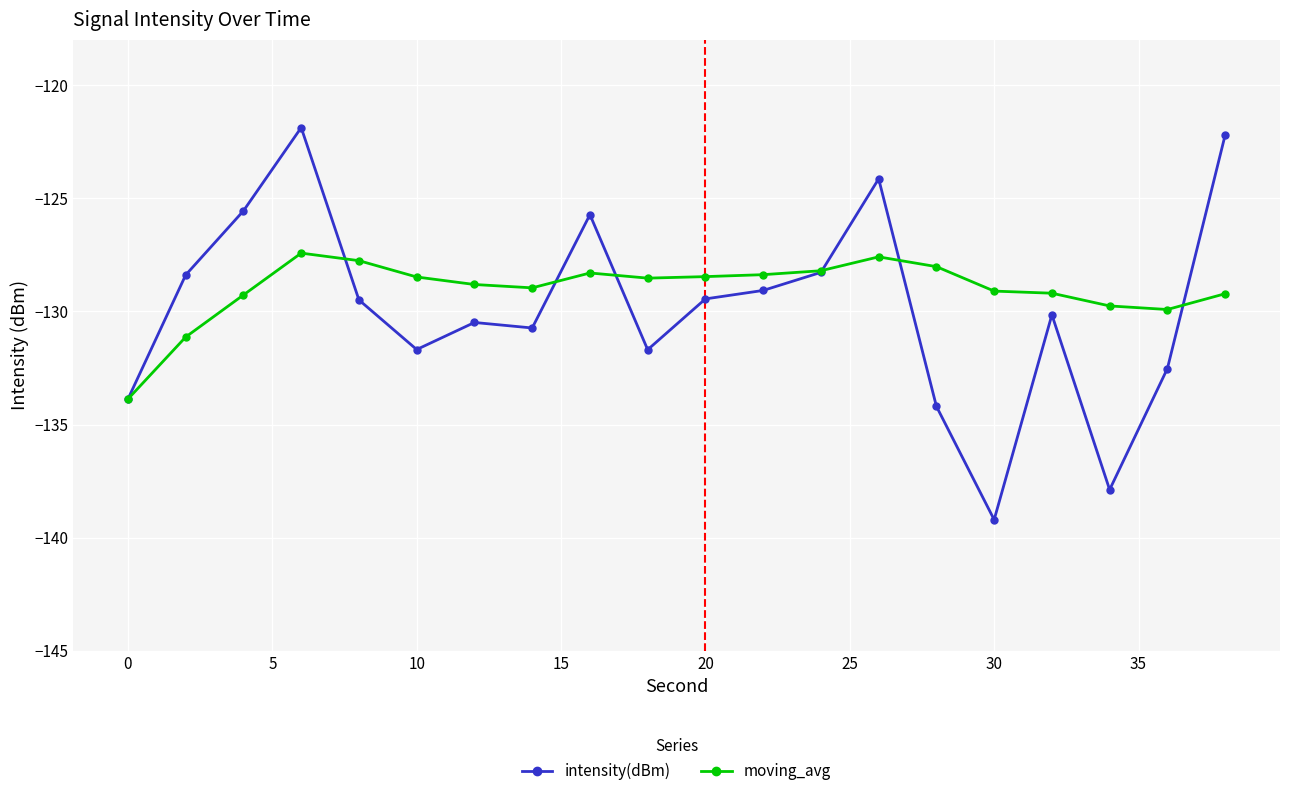

What is the difference between the second highest and minimum values in the intensity(dBm) series?

17.0